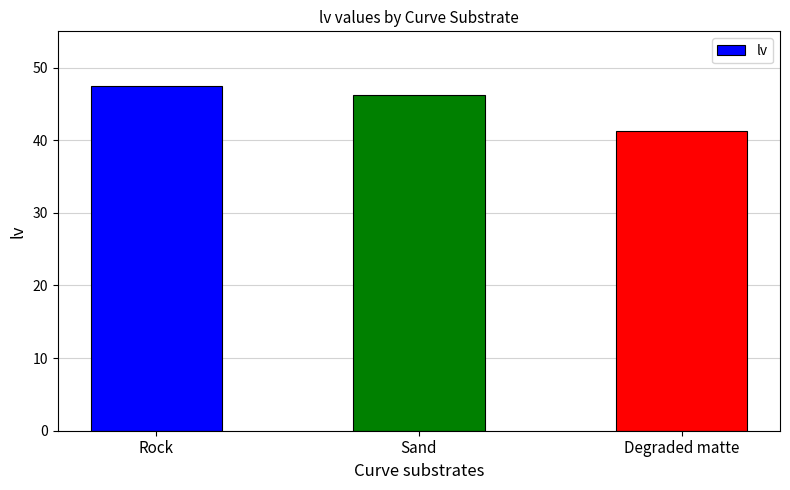

Count the number of categories in the chart.

3